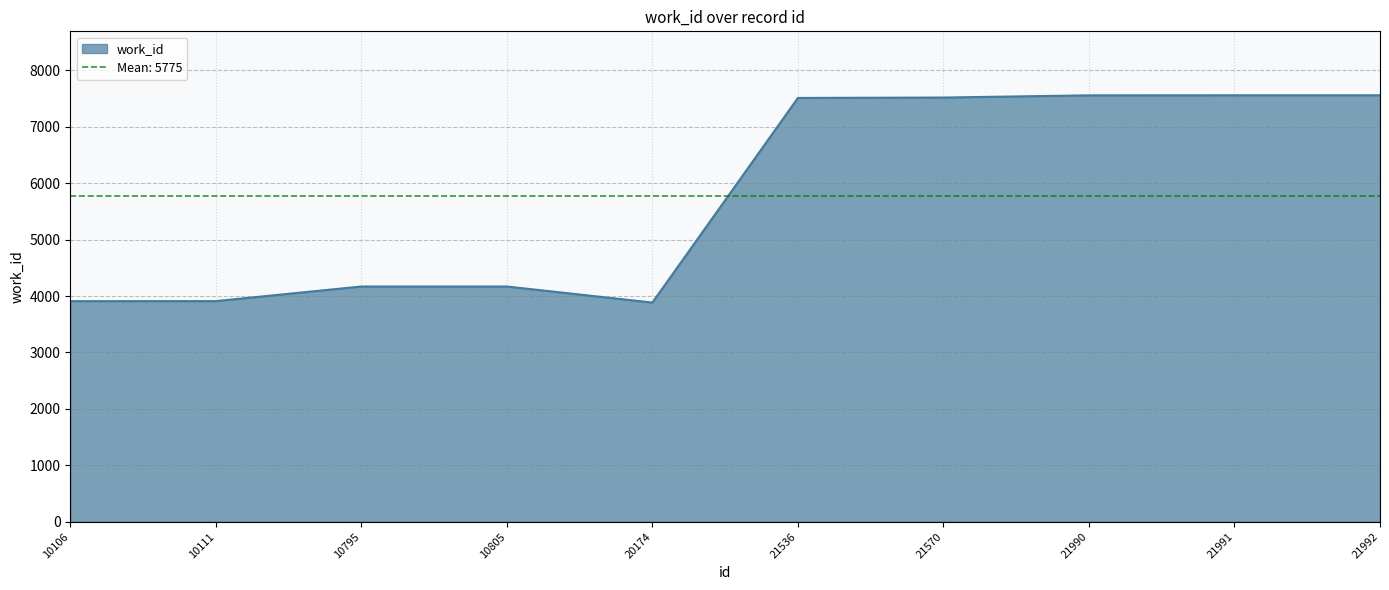

Rank the categories by value from highest to lowest.

21991, 21992, 21990, 21570, 21536, 10795, 10805, 10111, 10106, 20174